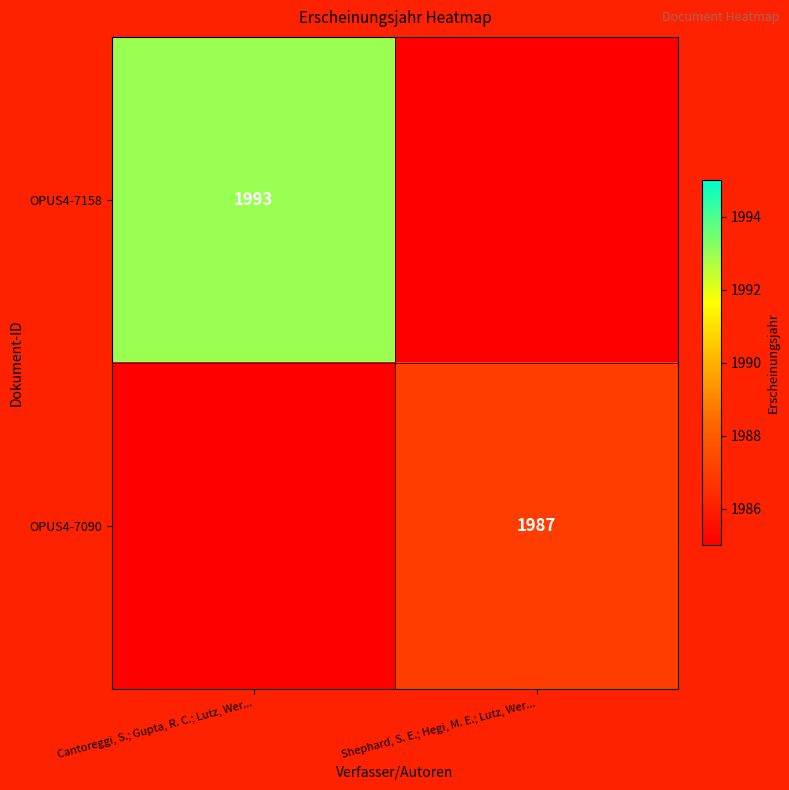

The OPUS4-7158 series shows 1993 at Cantoreggi, S.; Gupta, R. C.; Lutz, Wer.... True or false?

True